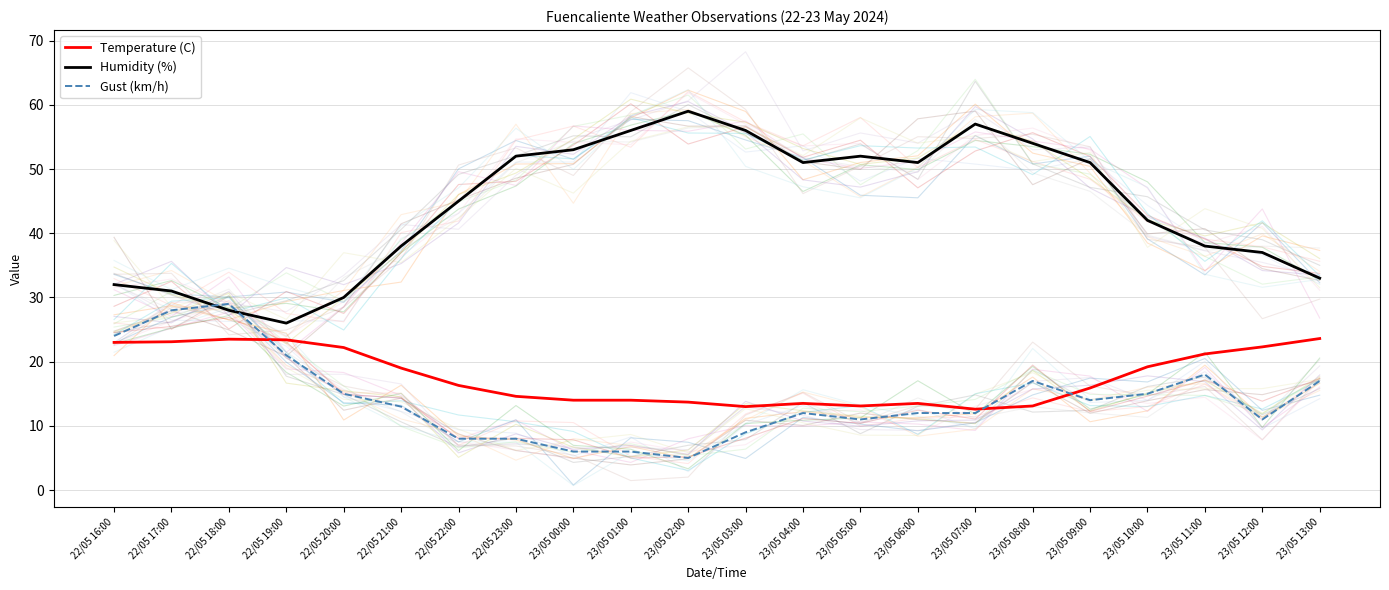

At which label is Humidity (%) closest to 42?

23/05 10:00